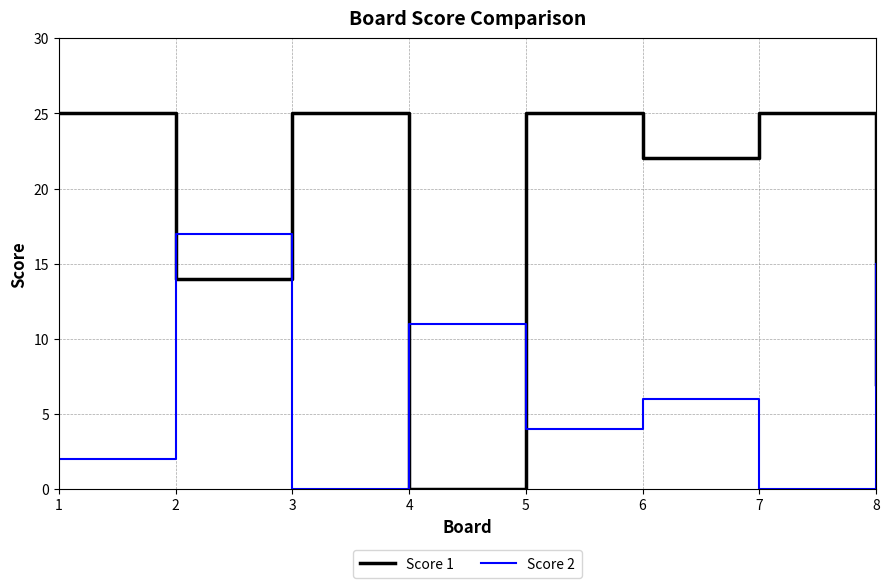

What are all the series names shown in the legend?

Score 1, Score 2